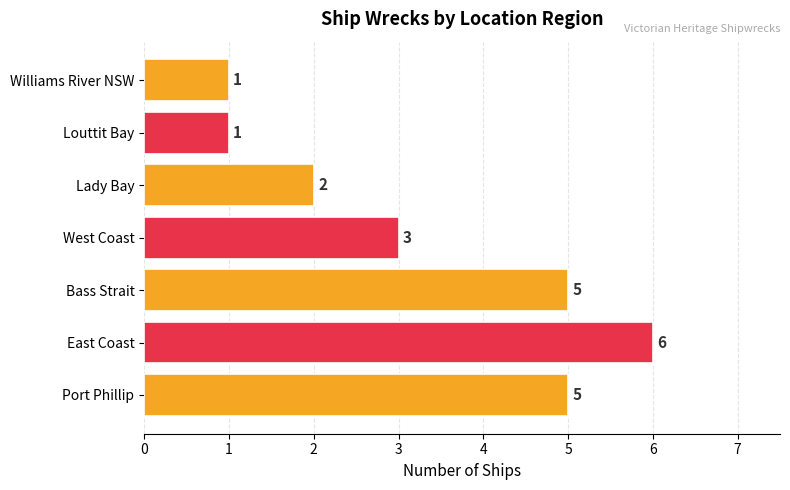

True or false: the data shows 1 at Williams River NSW.

True